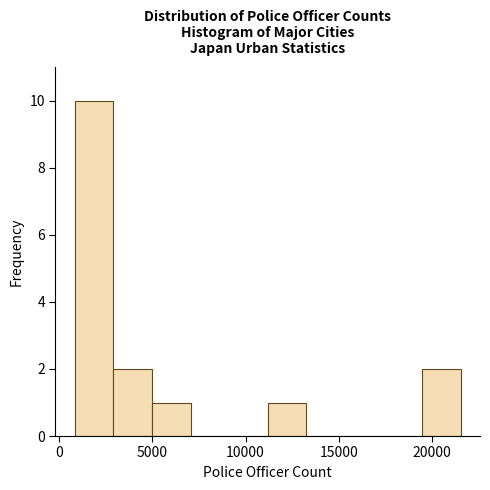

Which range on the x-axis has the tallest bar?

1000 to 3000